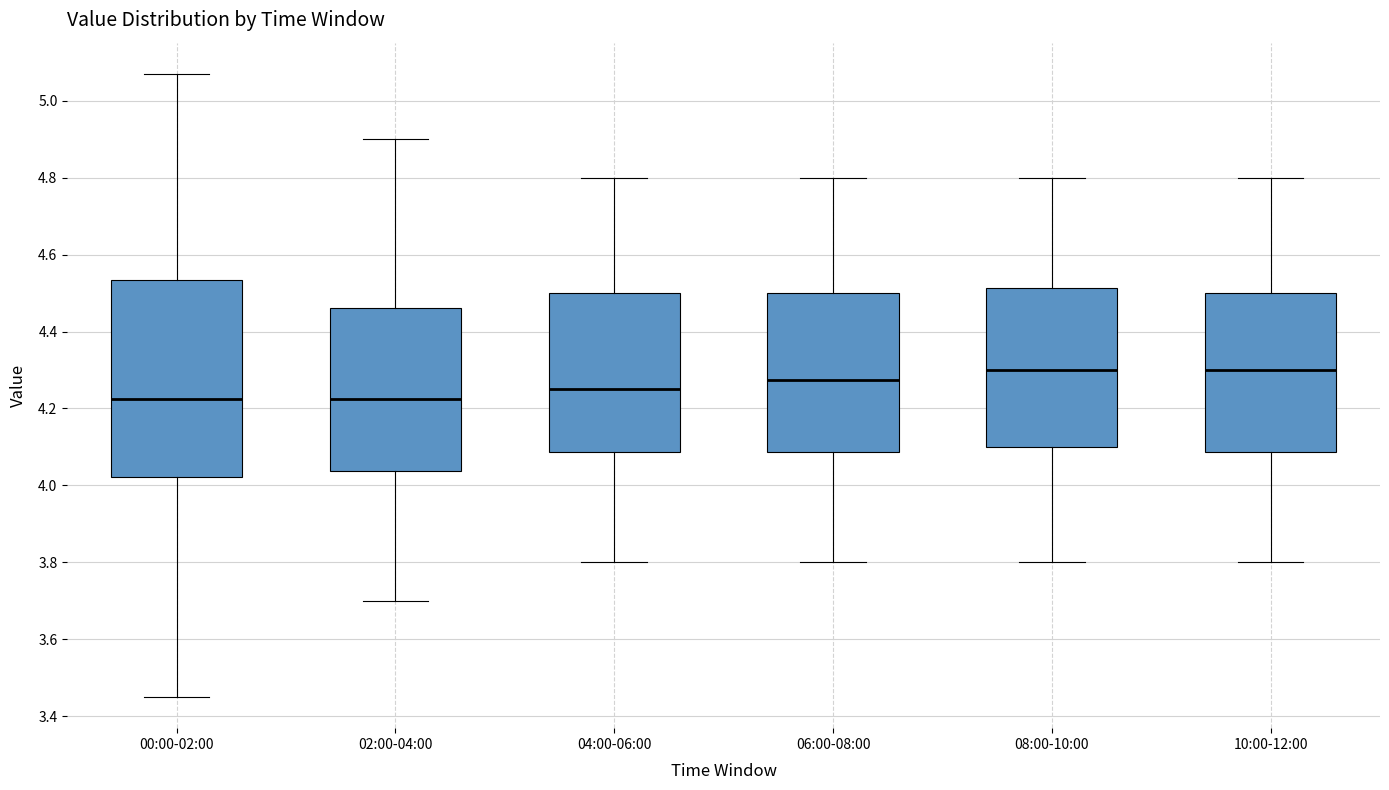

Which box is the tallest, from its lower edge to its upper edge?

00:00-02:00